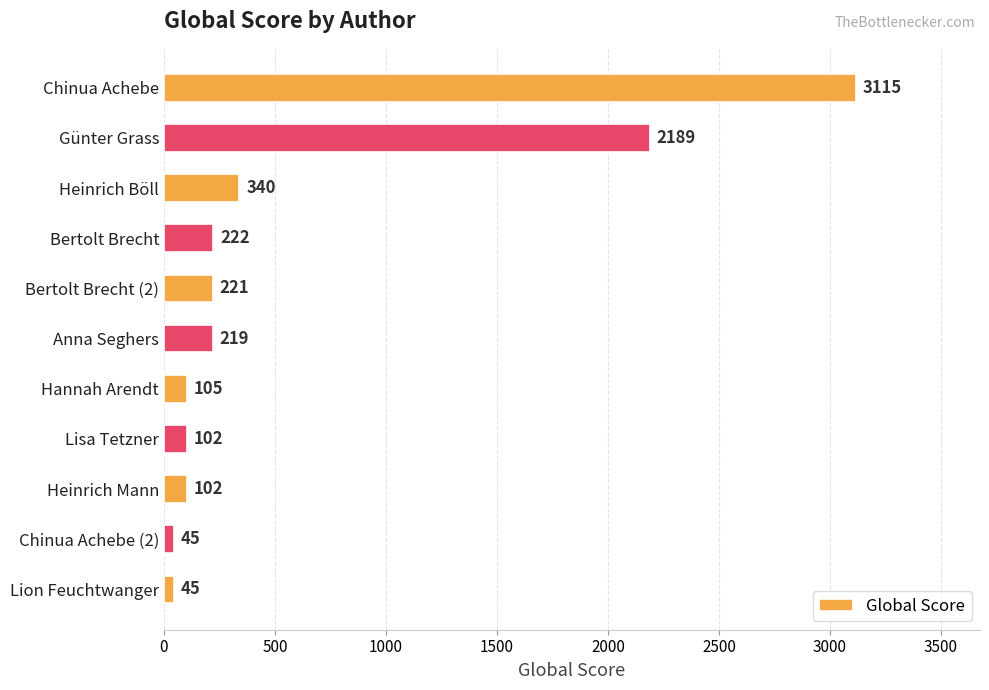

What position from the top is Bertolt Brecht (2)?

5